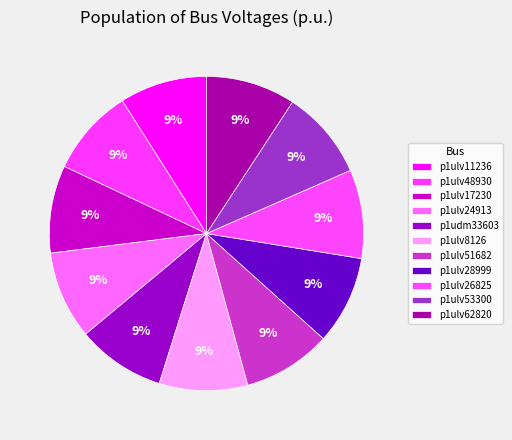

To the nearest percent, what percentage of the pie is p1ulv26825?

9%